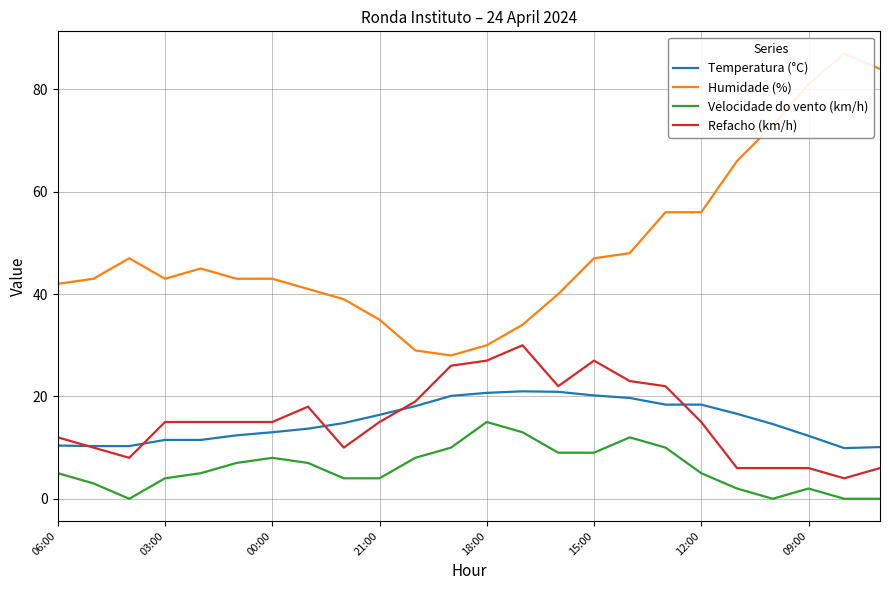

True or false: Velocidade do vento (km/h) and Refacho (km/h) intersect in this chart.

False